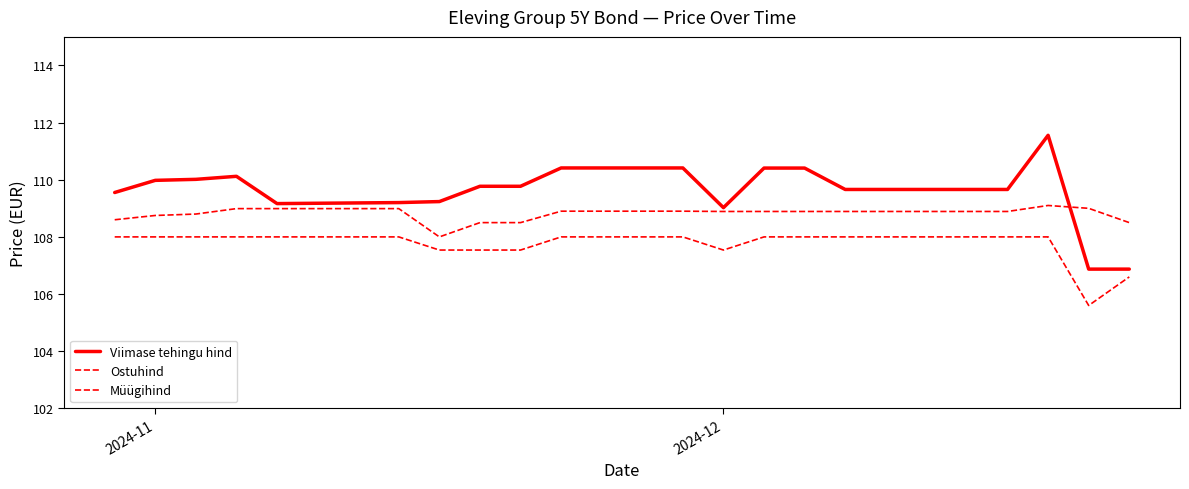

How many interior local valleys does the Viimase tehingu hind series have?

2